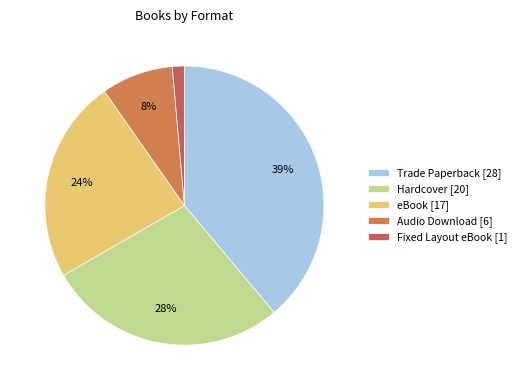

Rank the categories by value from lowest to highest.

Fixed Layout eBook, Audio Download, eBook, Hardcover, Trade Paperback